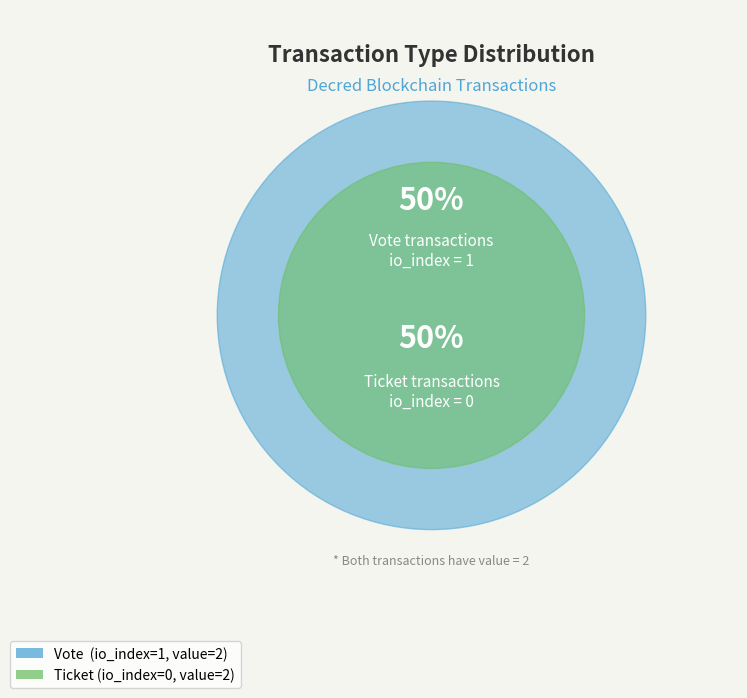

Which category has the smallest portion of the pie?

Ticket (io_index=0)